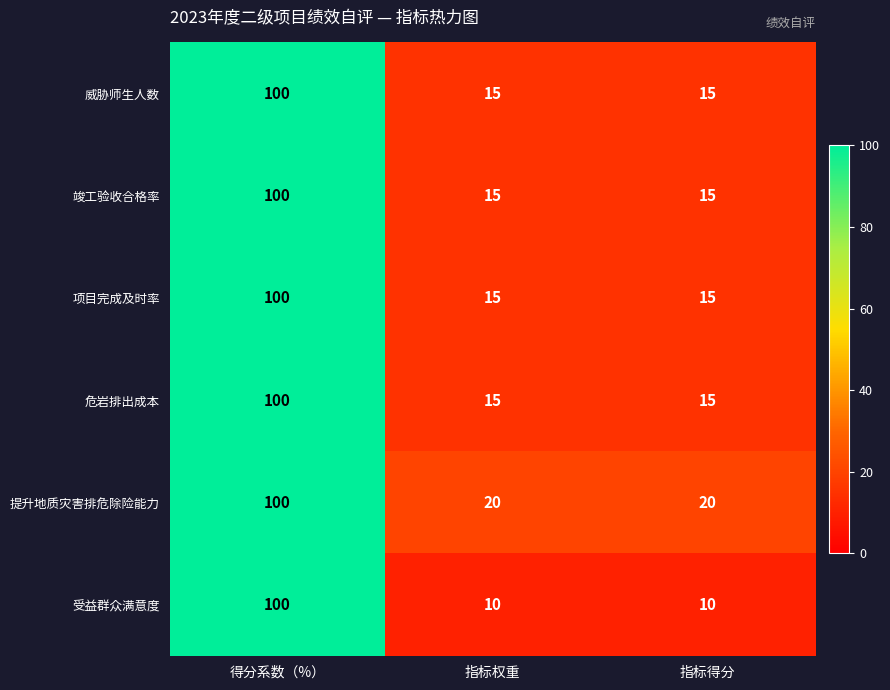

What is the highest value of the 受益群众满意度 series?

100